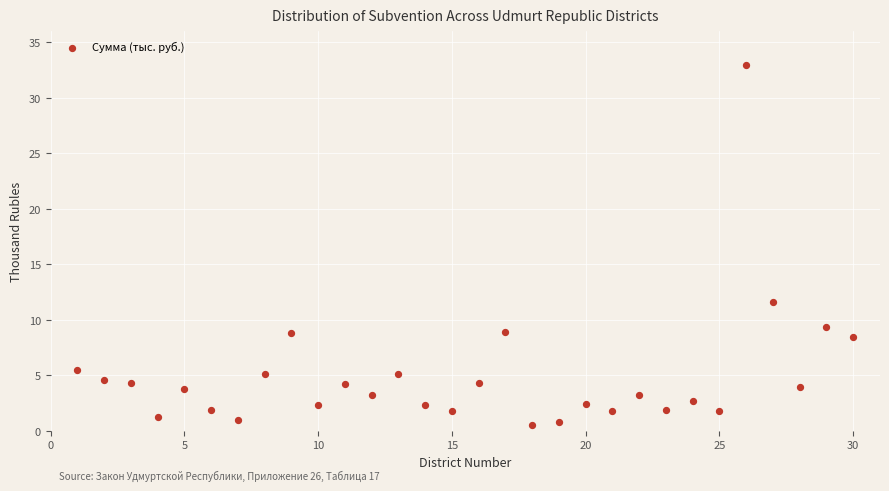

What is the range of X values (max minus min)?

29.0